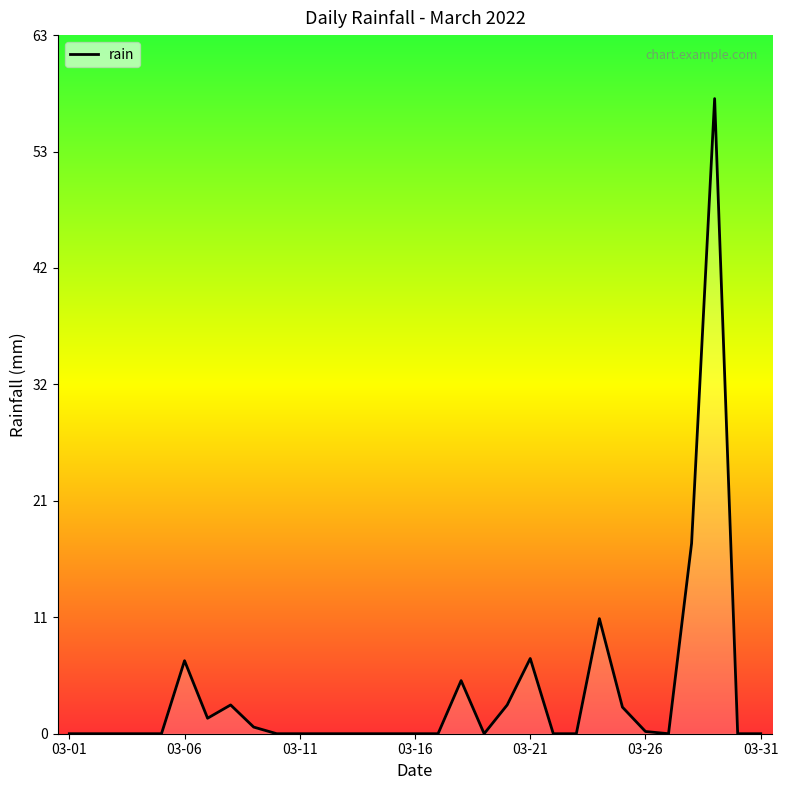

What is the difference between the second highest and minimum values?

17.2